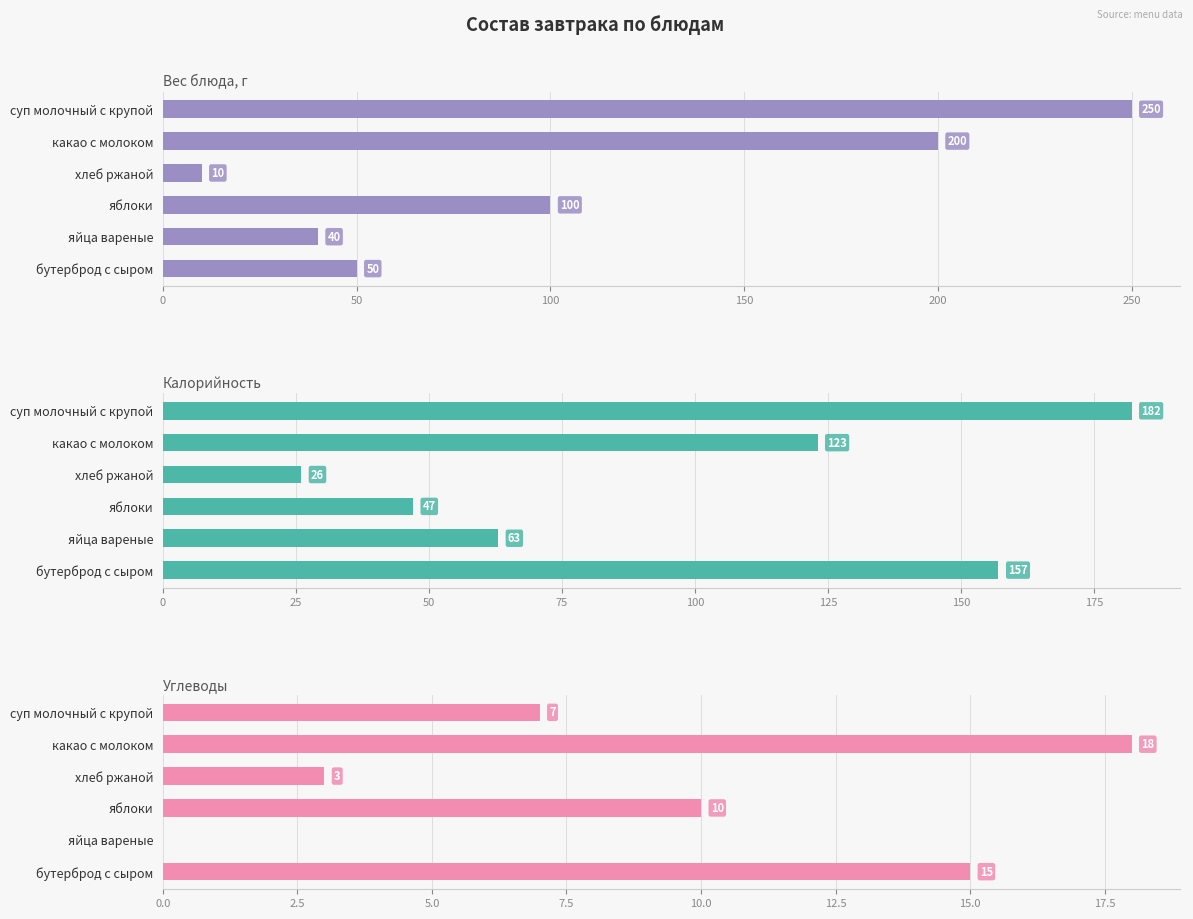

At how many categories does at least one series exceed 195?

2